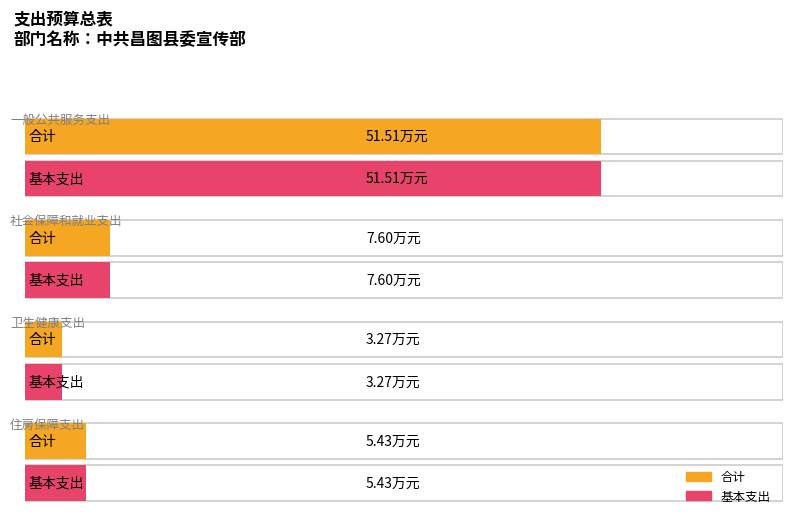

At which category is the sum across all series the highest?

一般公共服务支出